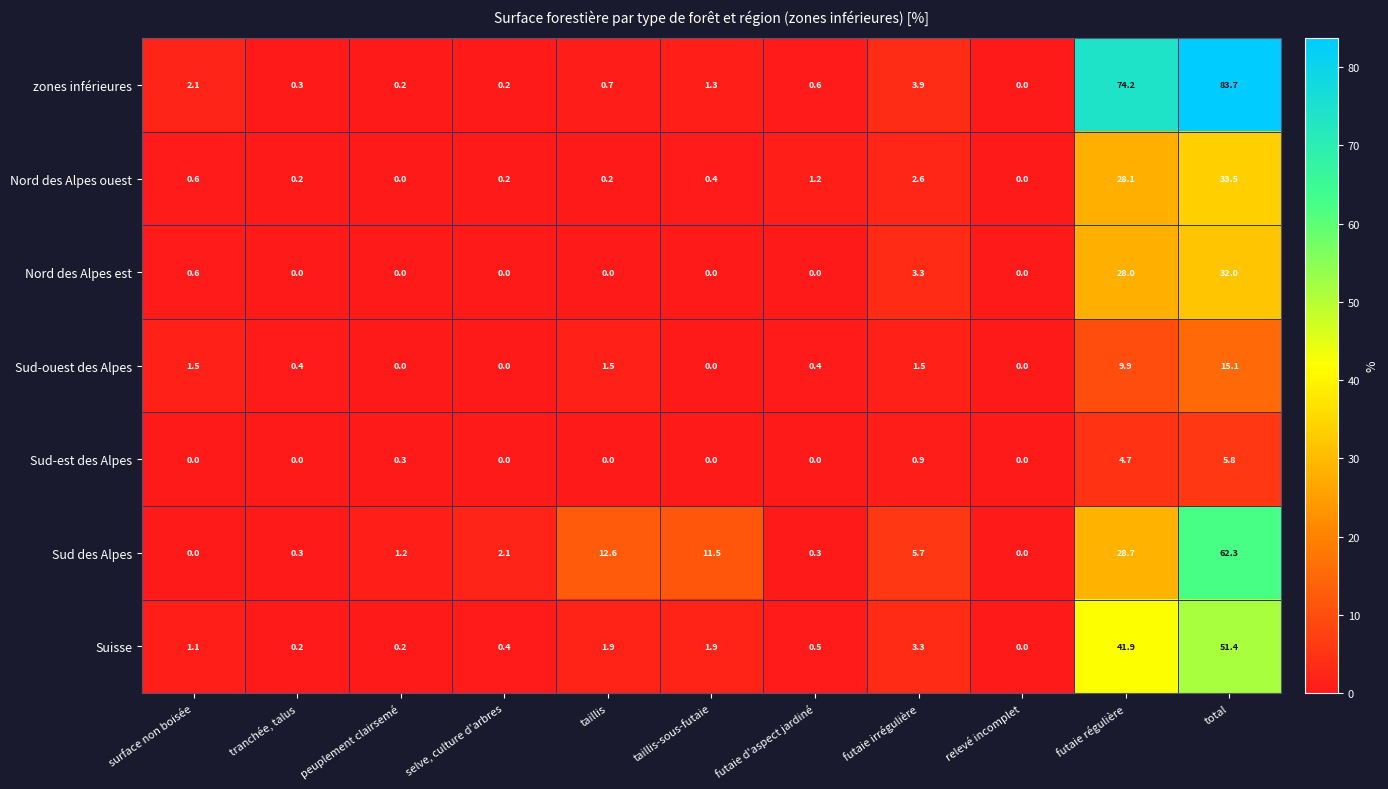

At which category is the sum across all series the highest?

total